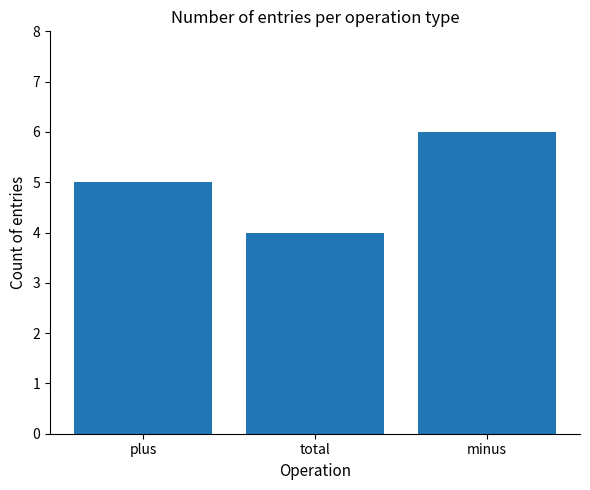

How many values are between 4 and 6?

3